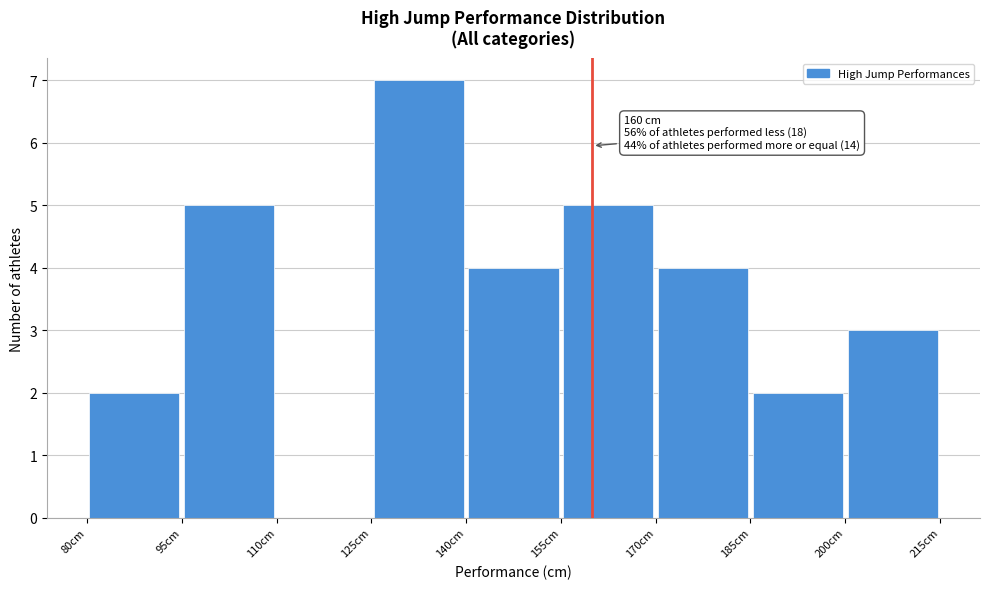

Over which range of the x-axis is the bar tallest?

125 to 140